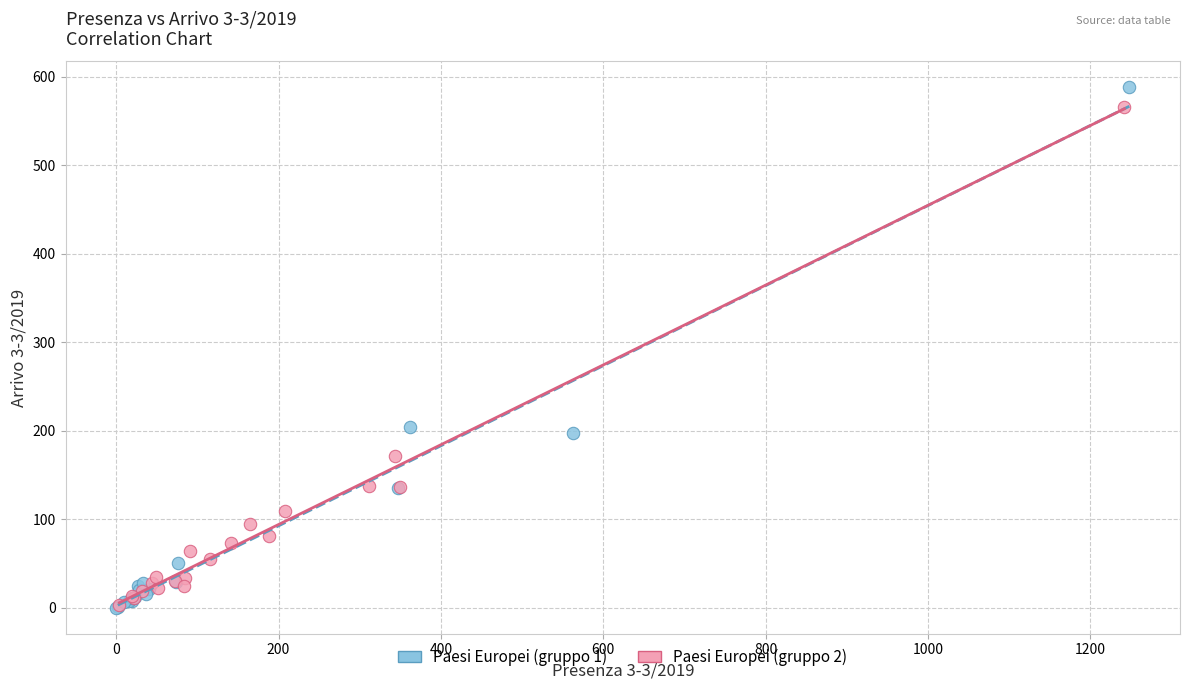

What are all the series names shown in the legend?

Paesi Europei (gruppo 1), Paesi Europei (gruppo 2)